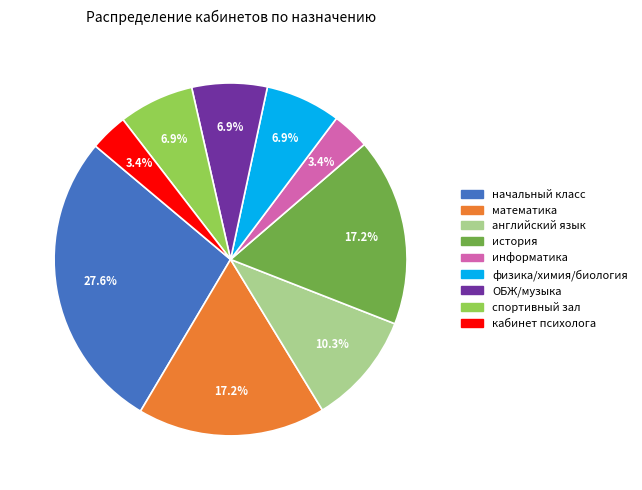

Is it true that начальный класс is 28% of the pie?

True